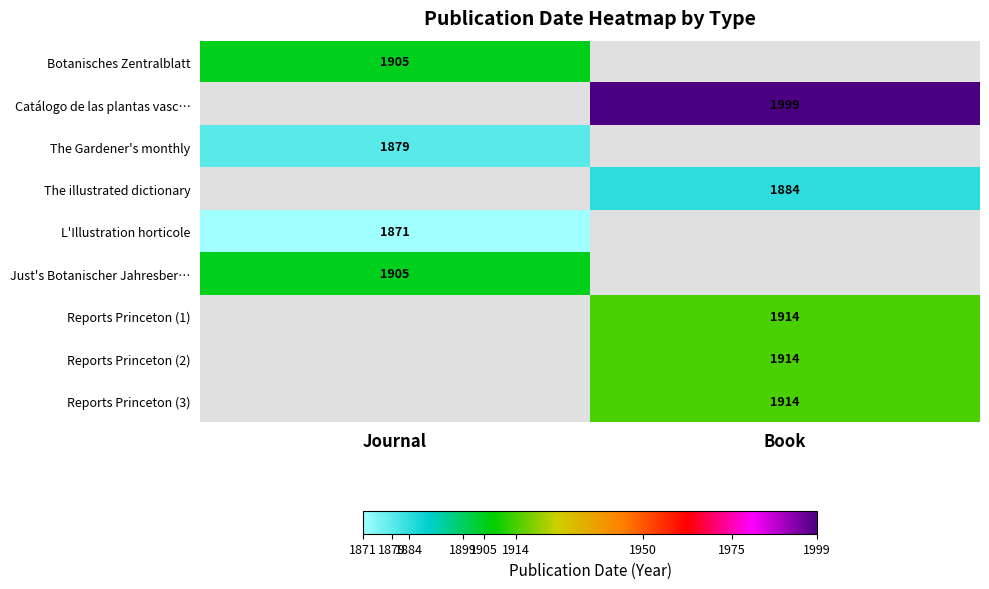

What is the smallest value displayed?

1871.0